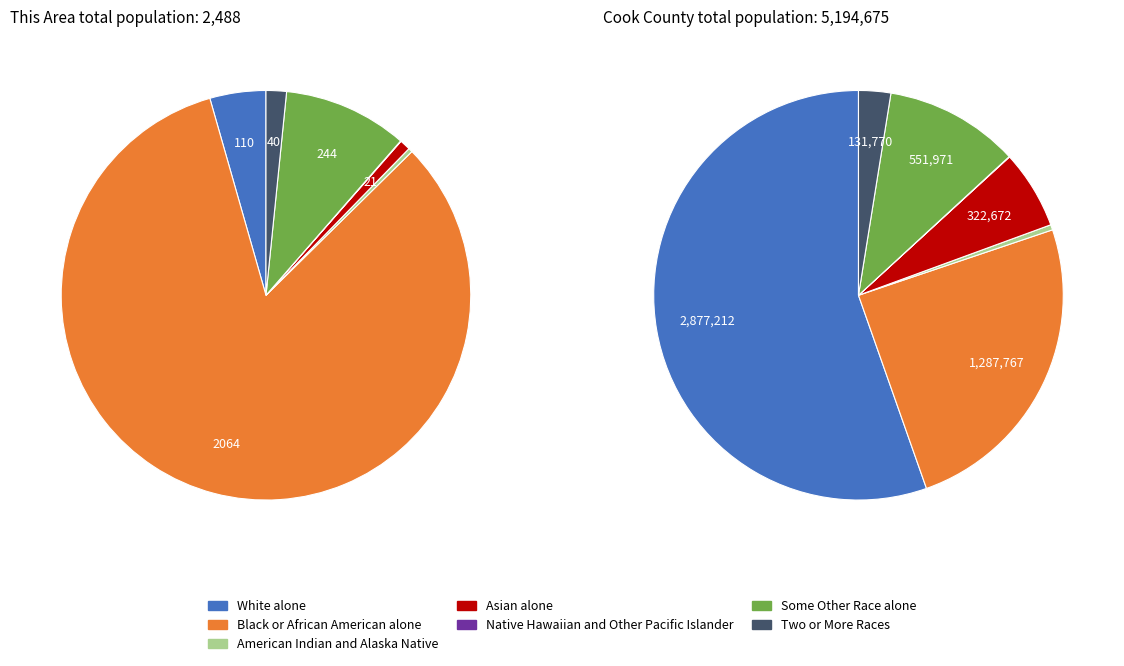

What portion of the pie excludes Asian alone?

99.2%